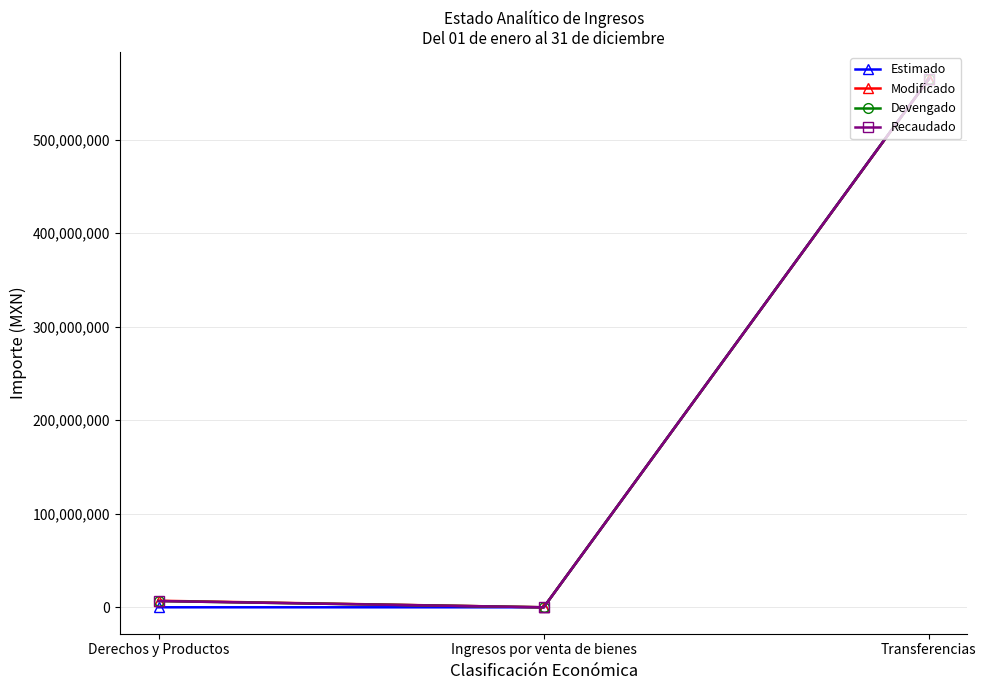

The Recaudado series shows 1344.8 at Ingresos por venta de bienes. True or false?

True